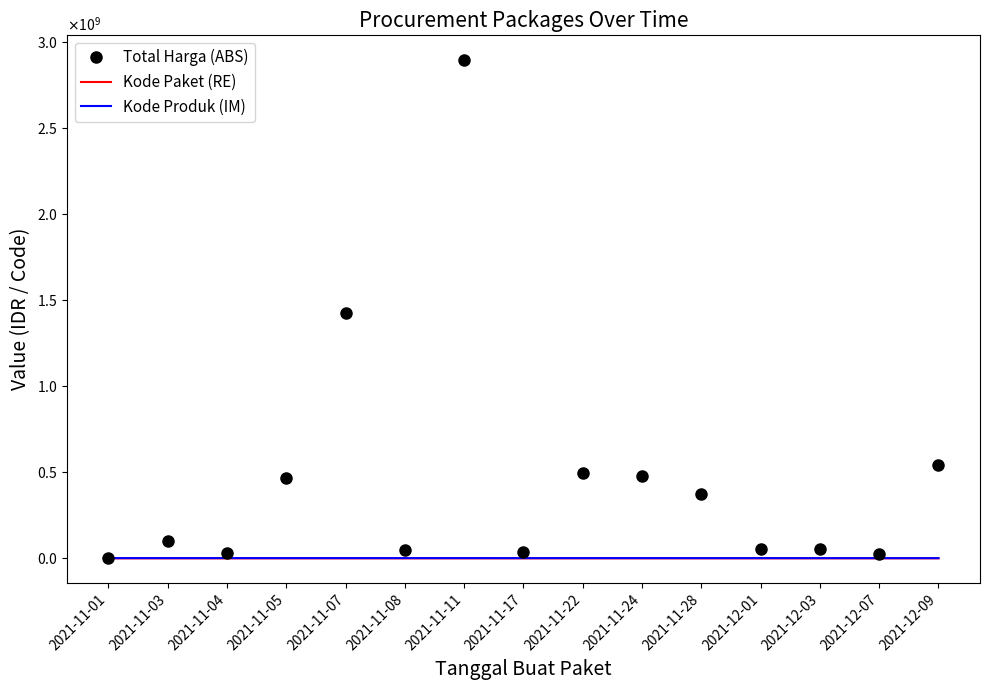

List the series in order of their peak value, highest first.

Total Harga (ABS), Kode Produk (IM), Kode Paket (RE)